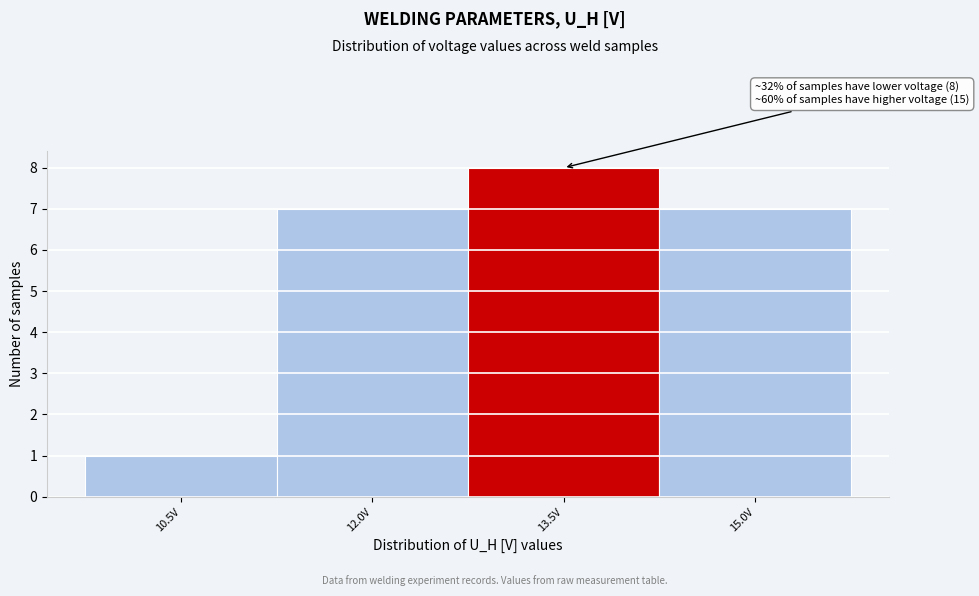

Reading left to right, extract all data points from this chart.

1	7	8	7